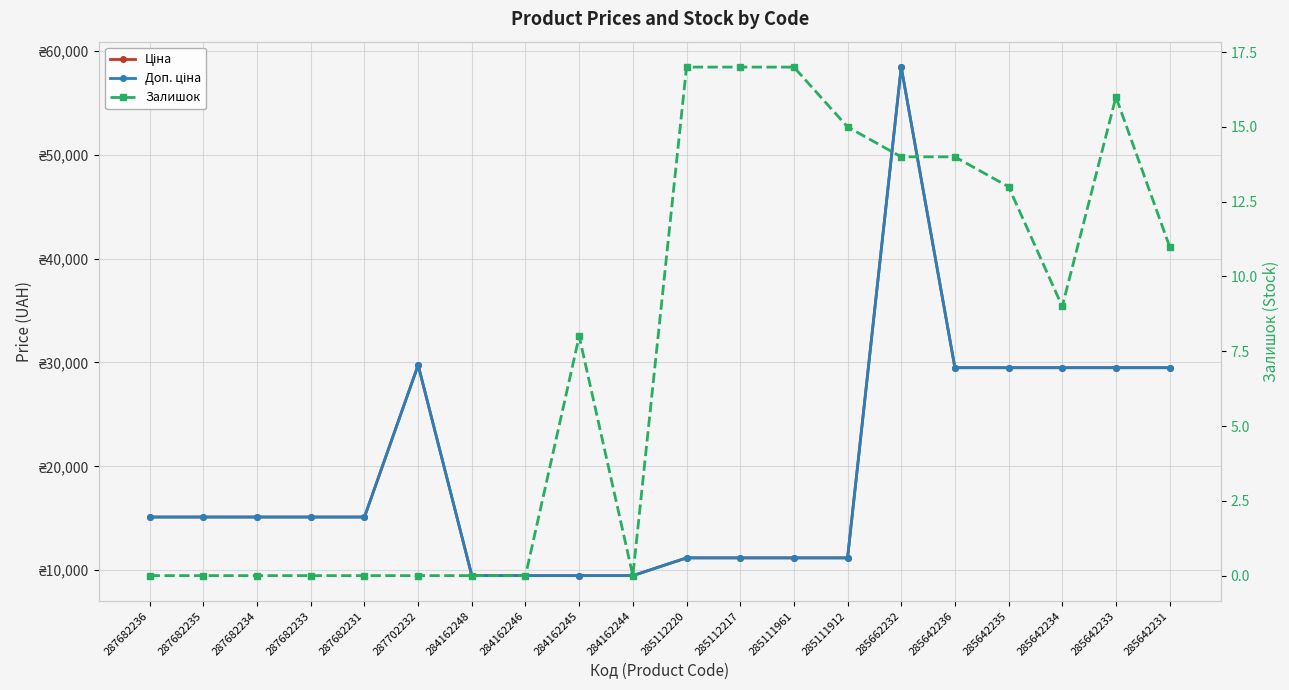

Reading left to right, list all the values displayed in this chart.

Ціна: 15120.0	15120.0	15120.0	15120.0	15120.0	29747.2	9480.1	9480.1	9480.1	9480.1	11188.2	11188.2	11188.2	11188.2	58426.5	29491.5	29491.5	29491.5	29491.5	29491.5
Доп. ціна: 15120.0	15120.0	15120.0	15120.0	15120.0	29747.2	9480.1	9480.1	9480.1	9480.1	11188.2	11188.2	11188.2	11188.2	58426.5	29491.5	29491.5	29491.5	29491.5	29491.5
Залишок: 0.0	0.0	0.0	0.0	0.0	0.0	0.0	0.0	8.0	0.0	17.0	17.0	17.0	15.0	14.0	14.0	13.0	9.0	16.0	11.0